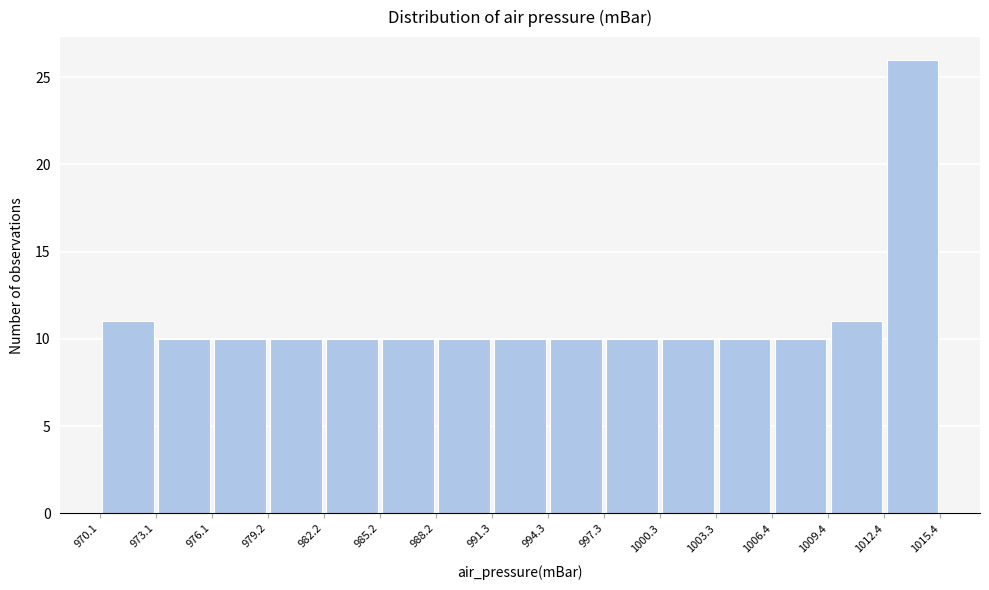

What is the height of the bar covering 976.1 to 979.2 on the x-axis? The values are not printed on the chart, so give them approximately, as read against the axis.

10